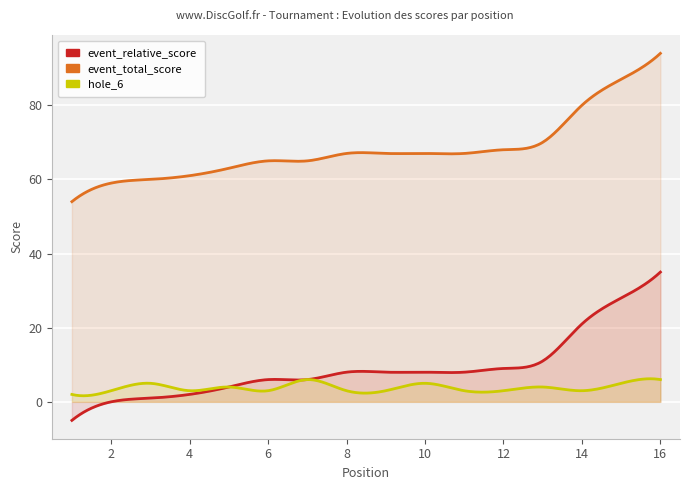

At which category is the sum across all series the highest?

16